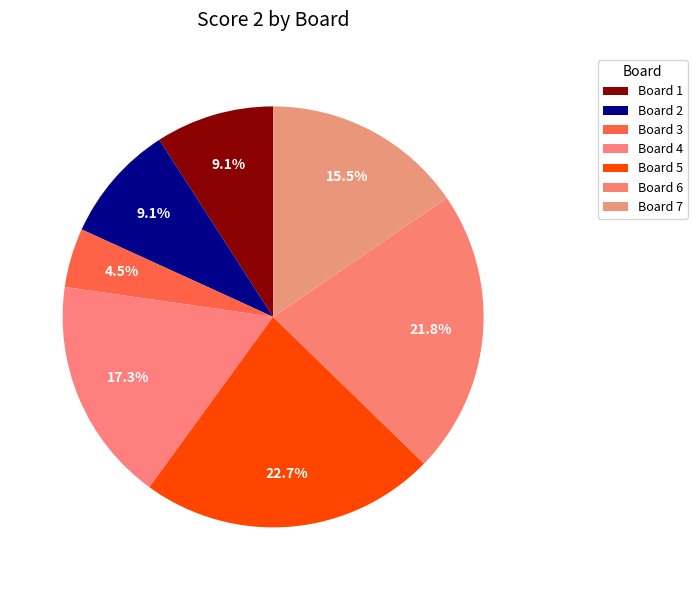

How many slices are in this pie chart?

7